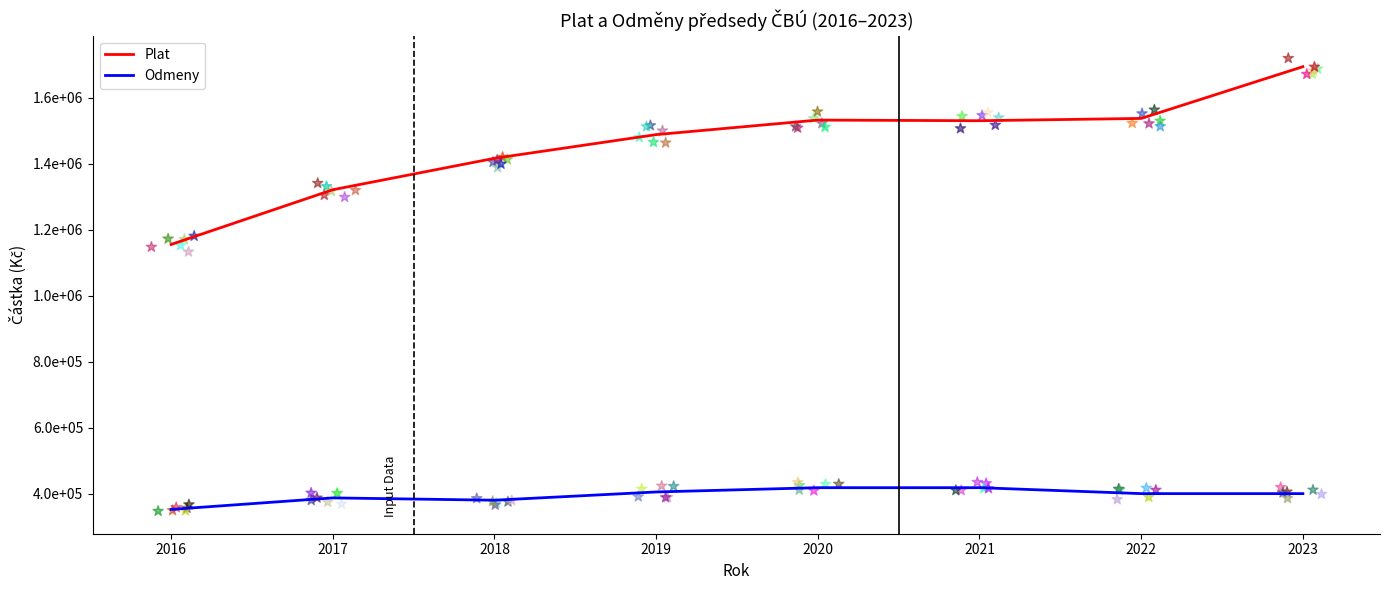

At which category is the sum across all series the highest?

2023